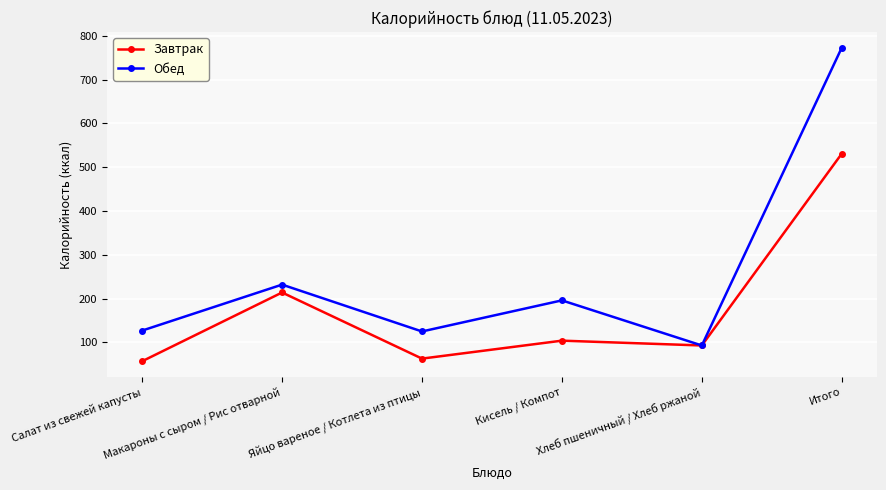

What is the value of the Обед point at the 2nd from the left?

232